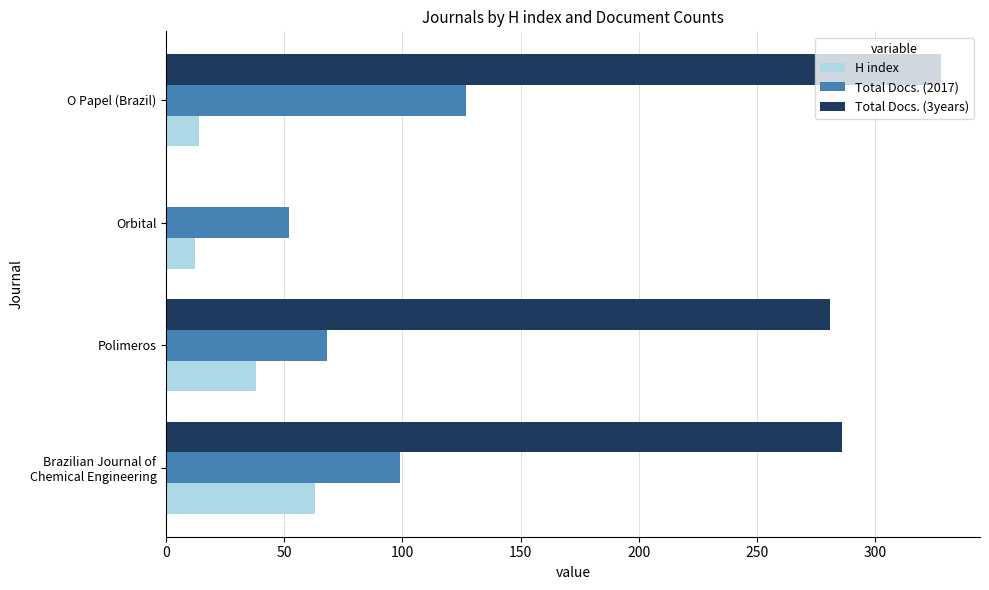

What is the maximum value shown in the chart?

328